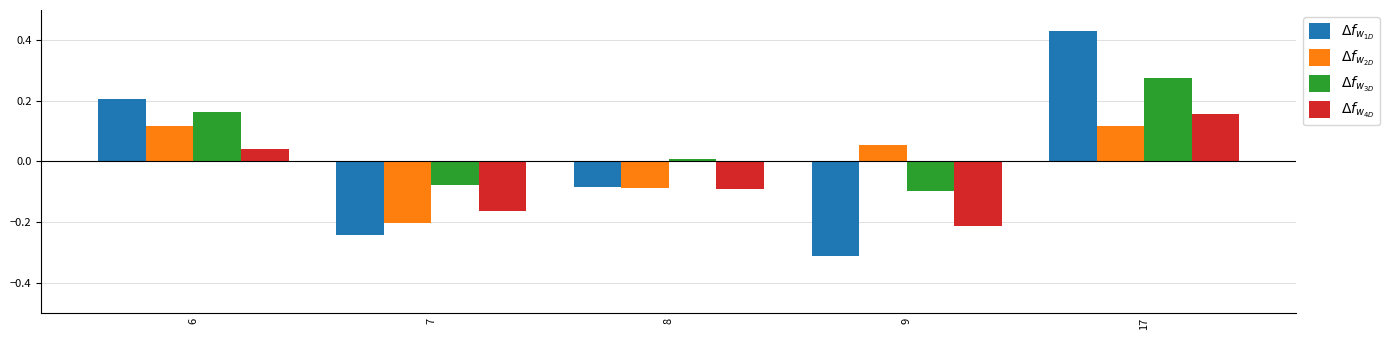

How many series are shown in this chart?

4